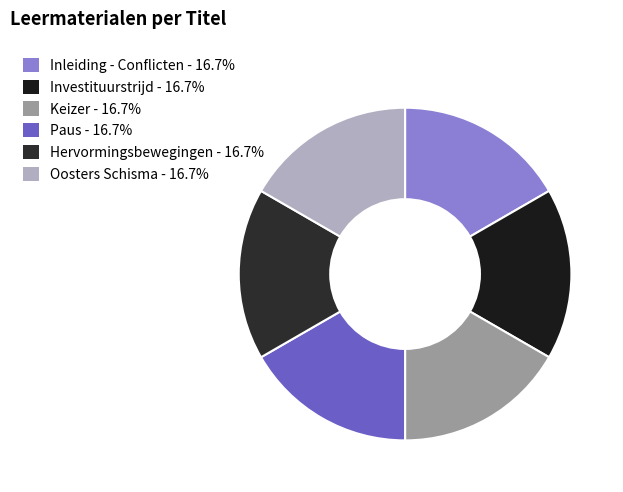

True or false: Investituurstrijd accounts for 17% of the total.

True